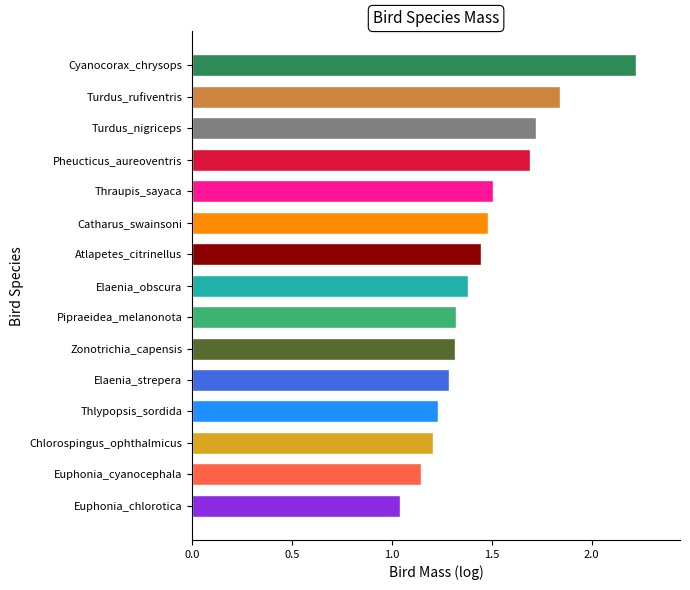

What is the average value?

1.5